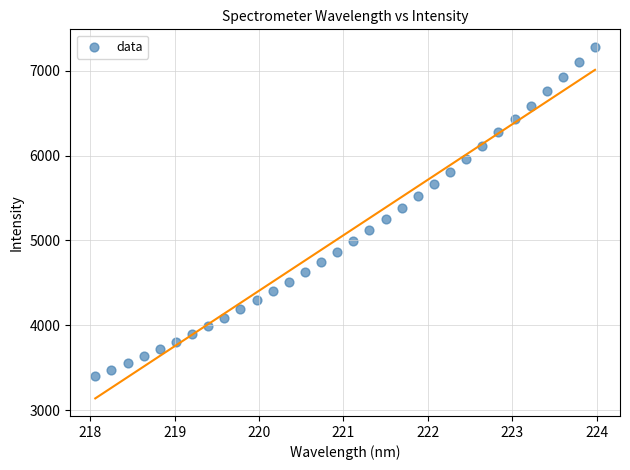

What is the range of Y values (max minus min)?

3879.2